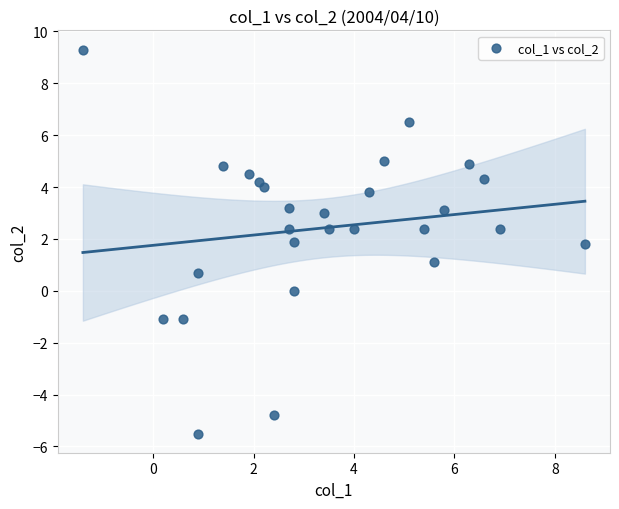

What is the range of Y values (max minus min)?

14.8